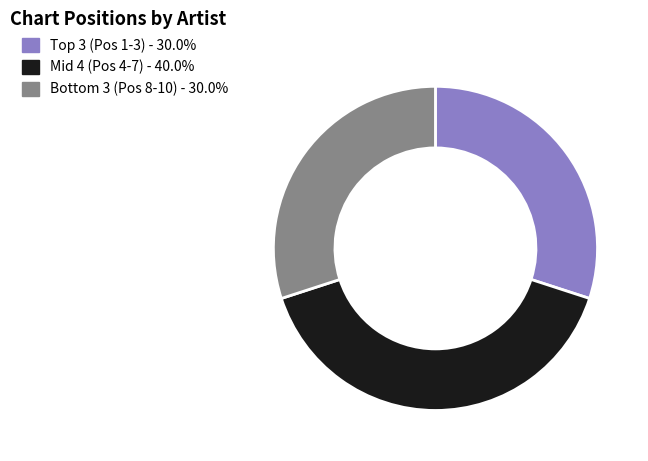

Count the number of slices in the pie.

3